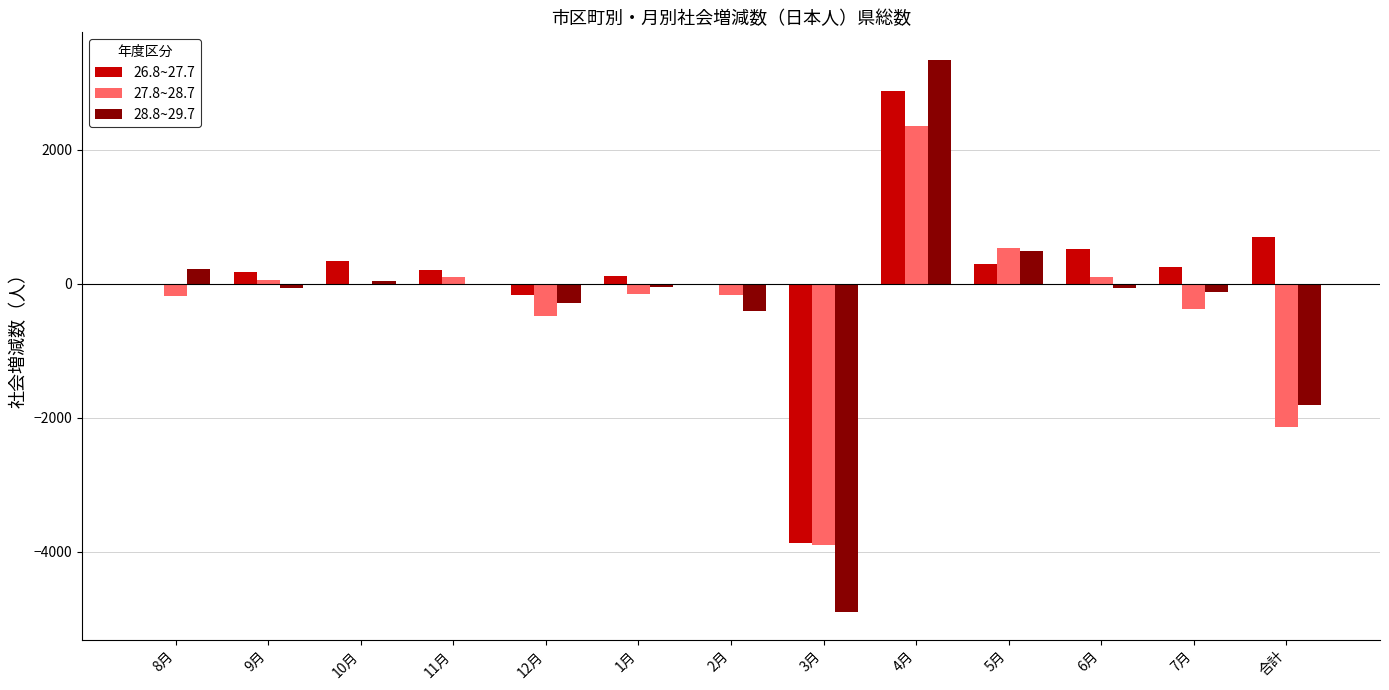

Does the chart contain stacked bars?

No